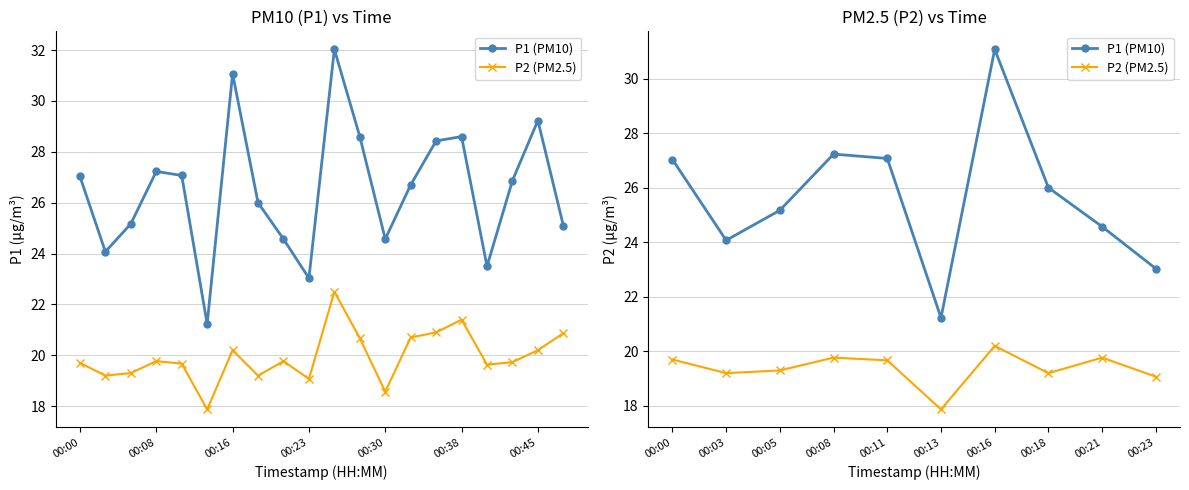

What is the value of the P1 (PM10) point at the 9th from the left?

24.6